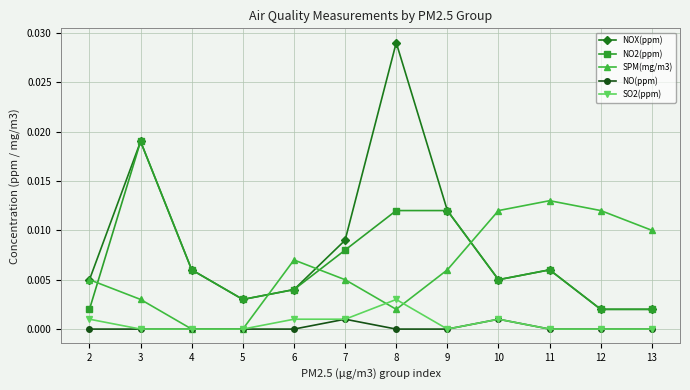

Where is the first local minimum for NO2(ppm)?

5